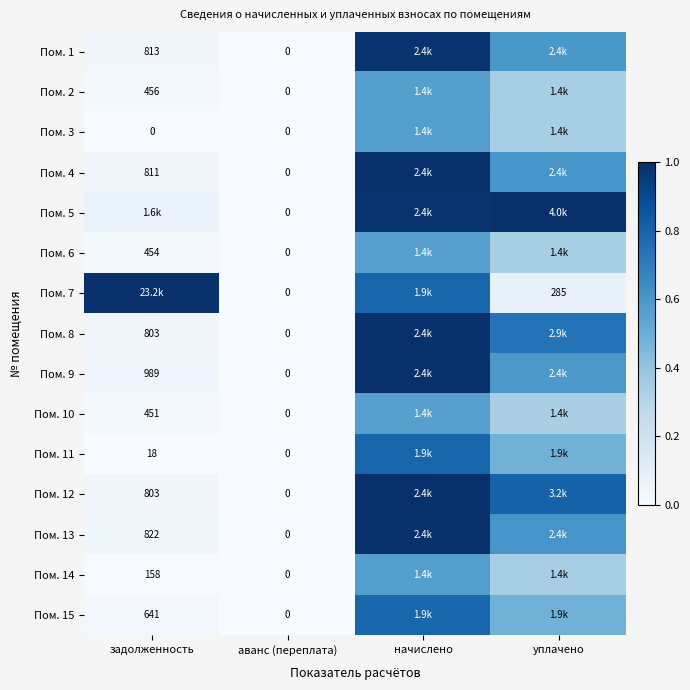

At which label does Пом. 7 reach its minimum?

аванс (переплата)